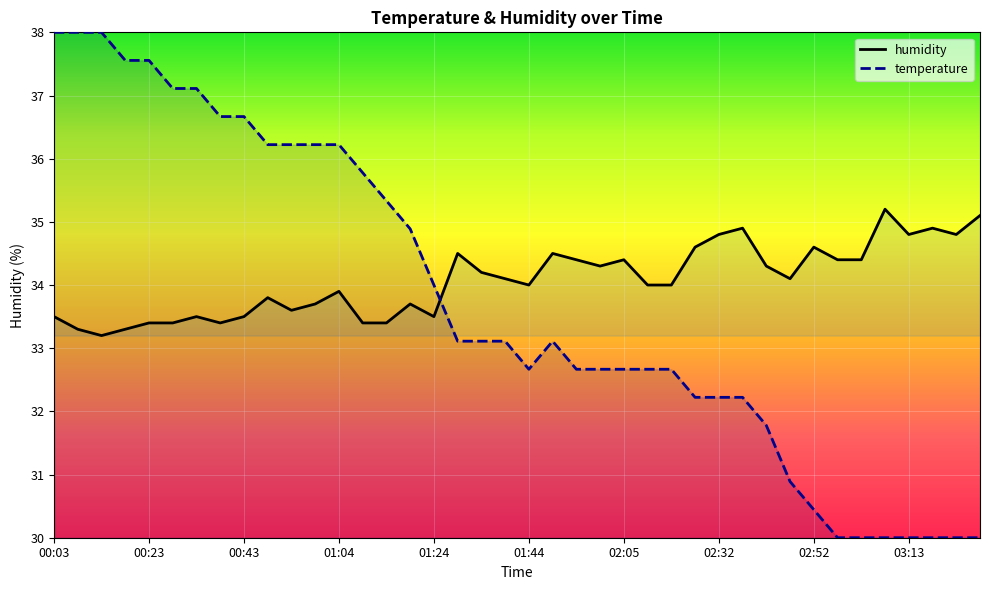

At which category is the sum across all series the highest?

00:03